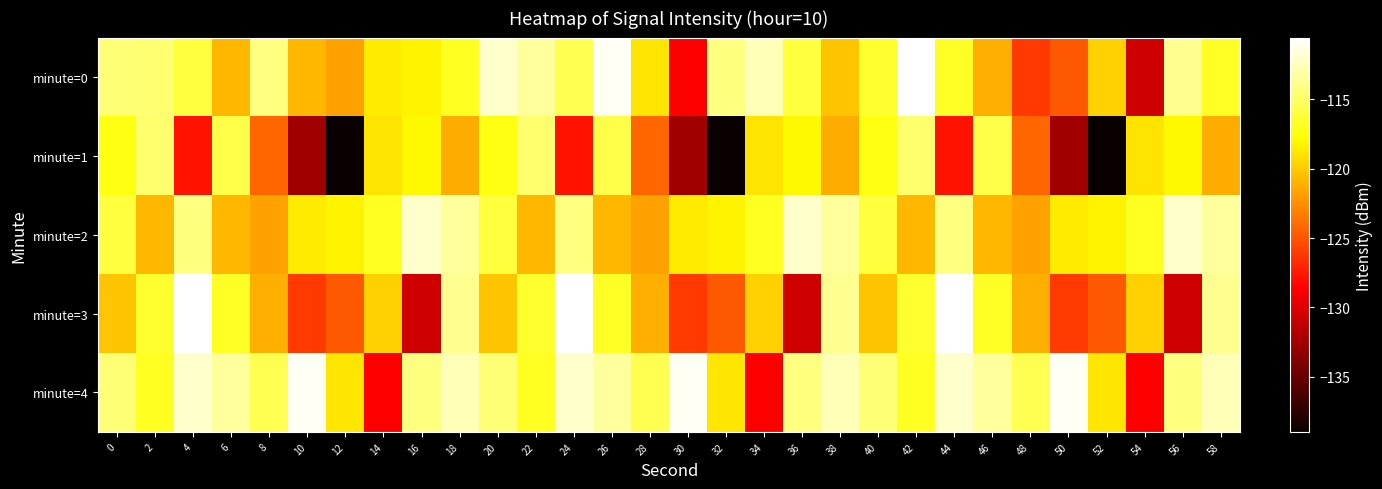

Reading left to right, transcribe all the data shown in this chart.

minute=0: 0=-114.5	2=-114.7	4=-116.1	6=-120.8	8=-114.1	10=-120.8	12=-121.7	14=-118.6	16=-118.3	18=-116.8	20=-112.1	22=-113.4	24=-115.5	26=-110.9	28=-118.8	30=-128.7	32=-114.1	34=-112.6	36=-116.0	38=-120.3	40=-116.5	42=-110.6	44=-116.7	46=-121.2	48=-126.2	50=-124.9	52=-119.7	54=-130.6	56=-113.7	58=-116.7
minute=1: 0=-117.3	2=-114.7	4=-127.8	6=-115.7	8=-124.3	10=-132.5	12=-139.0	14=-118.9	16=-118.1	18=-121.3	20=-117.3	22=-114.7	24=-127.8	26=-115.7	28=-124.3	30=-132.5	32=-139.0	34=-118.9	36=-118.1	38=-121.3	40=-117.3	42=-114.7	44=-127.8	46=-115.7	48=-124.3	50=-132.5	52=-139.0	54=-118.9	56=-118.1	58=-121.3
minute=2: 0=-116.1	2=-120.8	4=-114.1	6=-120.8	8=-121.7	10=-118.6	12=-118.3	14=-116.8	16=-112.1	18=-113.4	20=-116.1	22=-120.8	24=-114.1	26=-120.8	28=-121.7	30=-118.6	32=-118.3	34=-116.8	36=-112.1	38=-113.4	40=-116.1	42=-120.8	44=-114.1	46=-120.8	48=-121.7	50=-118.6	52=-118.3	54=-116.8	56=-112.1	58=-113.4
minute=3: 0=-120.3	2=-116.5	4=-110.6	6=-116.7	8=-121.2	10=-126.2	12=-124.9	14=-119.7	16=-130.6	18=-113.7	20=-120.3	22=-116.5	24=-110.6	26=-116.7	28=-121.2	30=-126.2	32=-124.9	34=-119.7	36=-130.6	38=-113.7	40=-120.3	42=-116.5	44=-110.6	46=-116.7	48=-121.2	50=-126.2	52=-124.9	54=-119.7	56=-130.6	58=-113.7
minute=4: 0=-114.5	2=-116.8	4=-112.1	6=-113.4	8=-115.5	10=-110.9	12=-118.8	14=-128.7	16=-114.1	18=-112.6	20=-114.5	22=-116.8	24=-112.1	26=-113.4	28=-115.5	30=-110.9	32=-118.8	34=-128.7	36=-114.1	38=-112.6	40=-114.5	42=-116.8	44=-112.1	46=-113.4	48=-115.5	50=-110.9	52=-118.8	54=-128.7	56=-114.1	58=-112.6